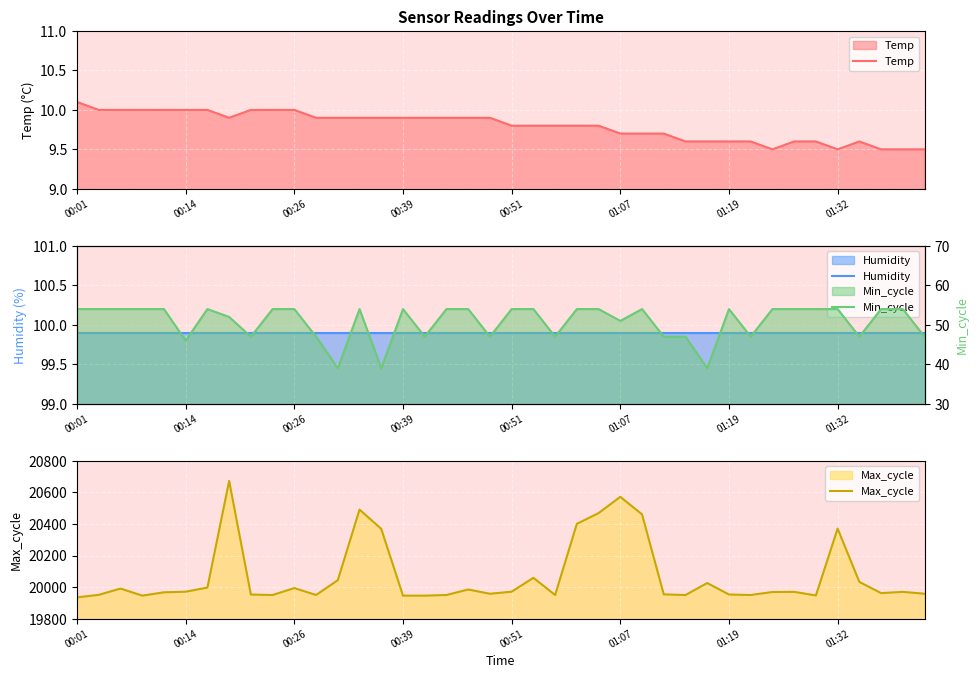

True or false: Min_cycle and Humidity intersect in this chart.

False